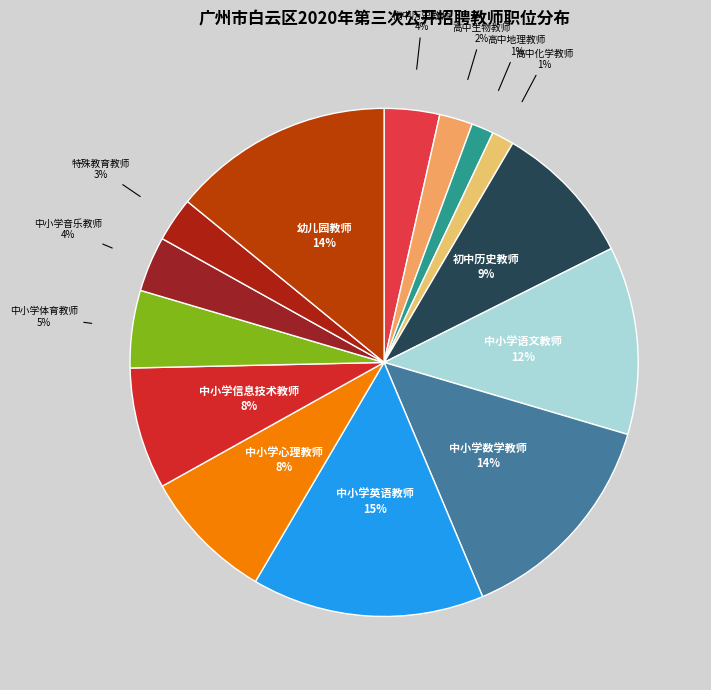

Count the number of slices in the pie.

14